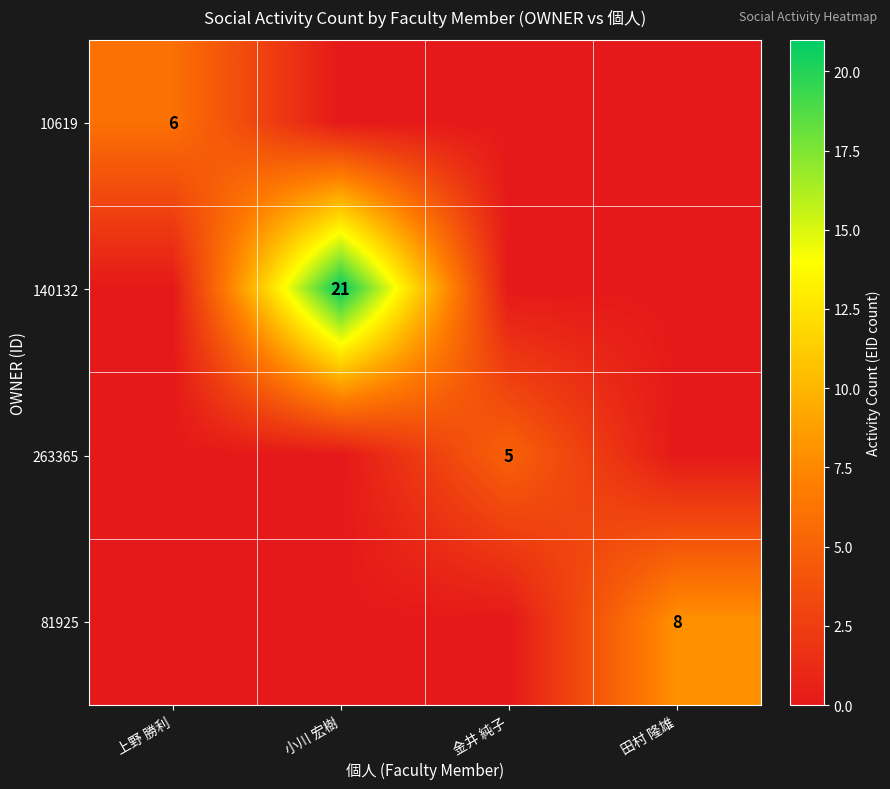

The value of 10619 at 上野 勝利 is 4. True or false?

False